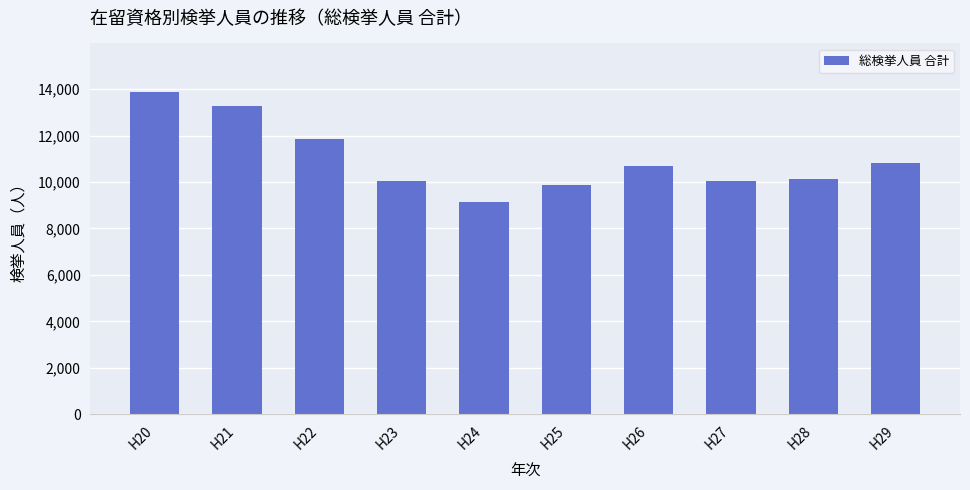

What is the sum of the values at H20 and H25?

23769